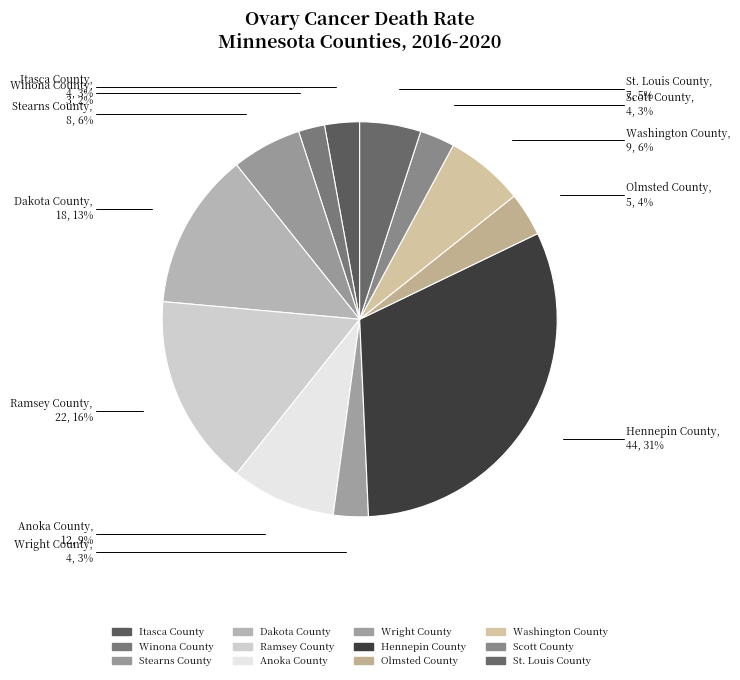

The Washington County slice represents 6% of the pie. True or false?

True